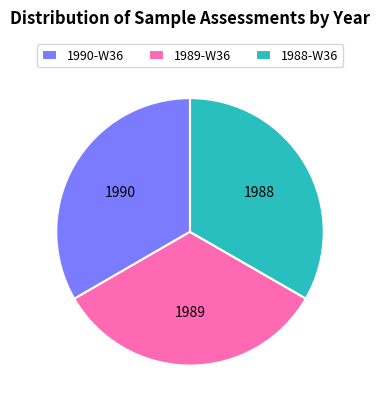

Do 1989-W36 and 1990-W36 together represent more than half of the pie?

Yes